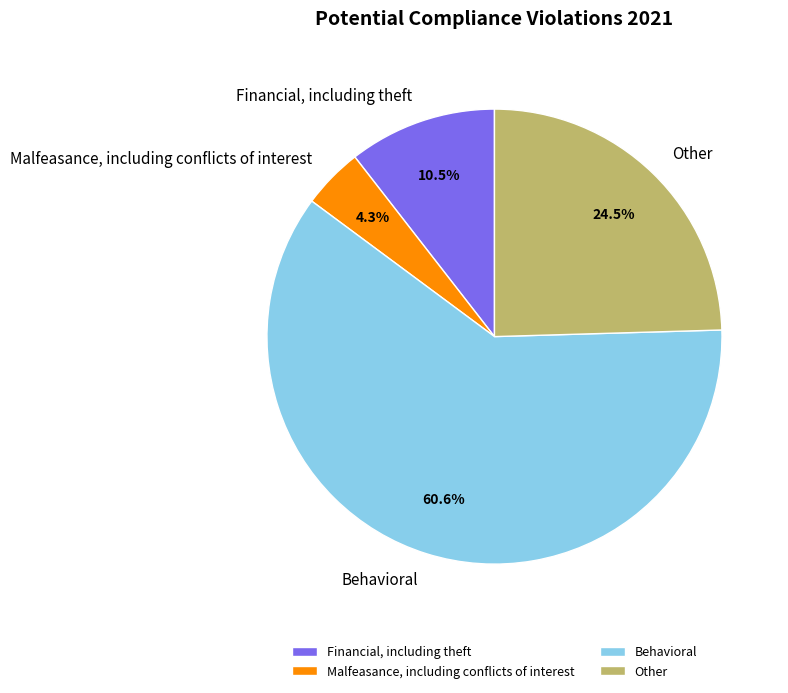

What percentage is NOT represented by Financial, including theft?

89.5%